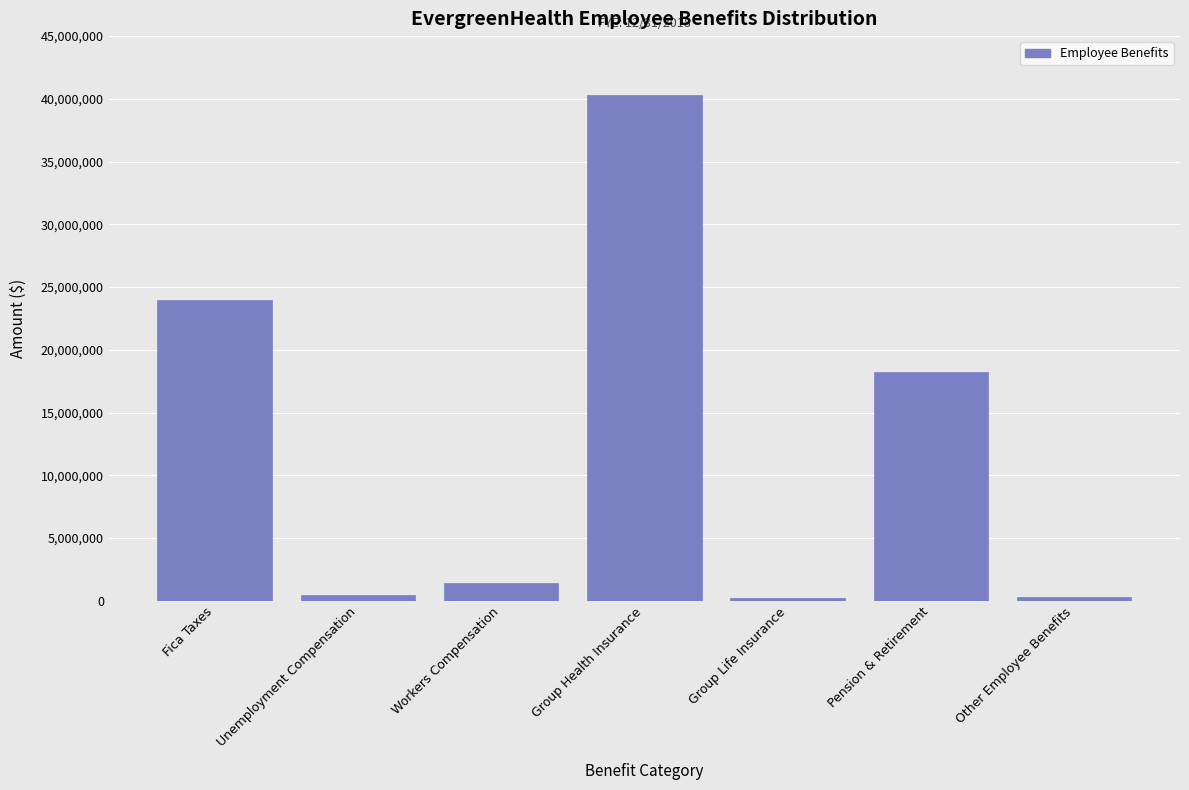

What is the change in value from Workers Compensation to Pension & Retirement?

+16813524